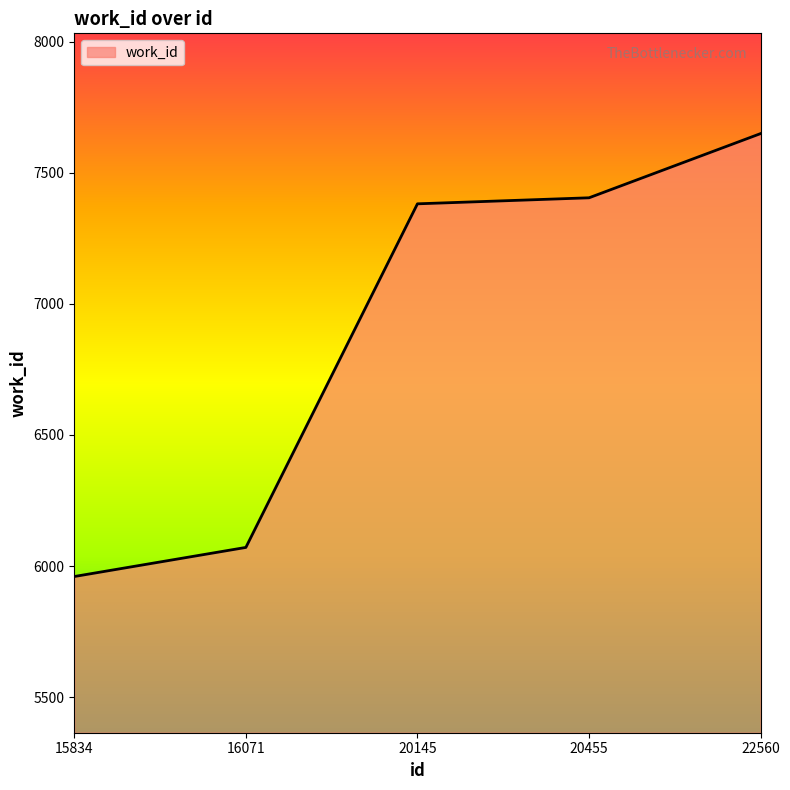

Which label corresponds to the largest value in the chart?

22560